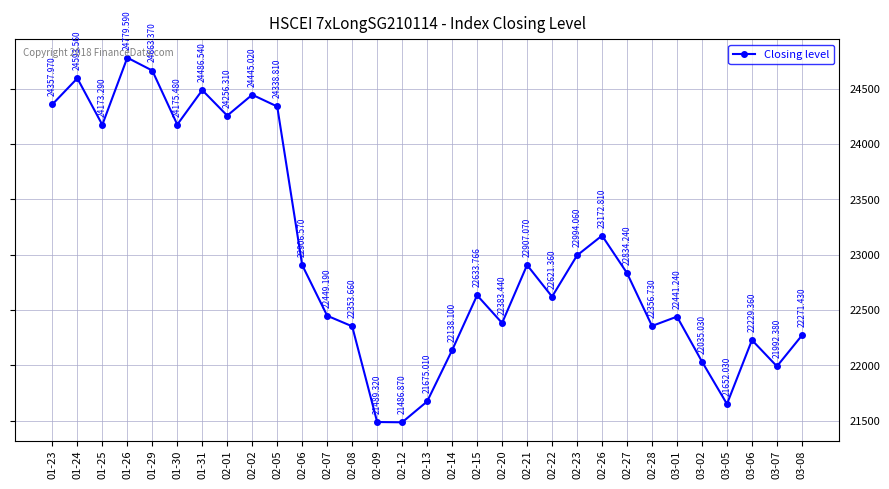

Where is the data nearest to the value 23133?

02-26